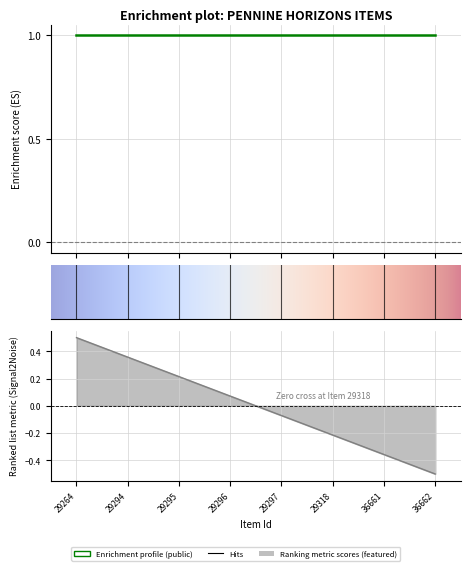

What is the total value across all series at 29264?

1